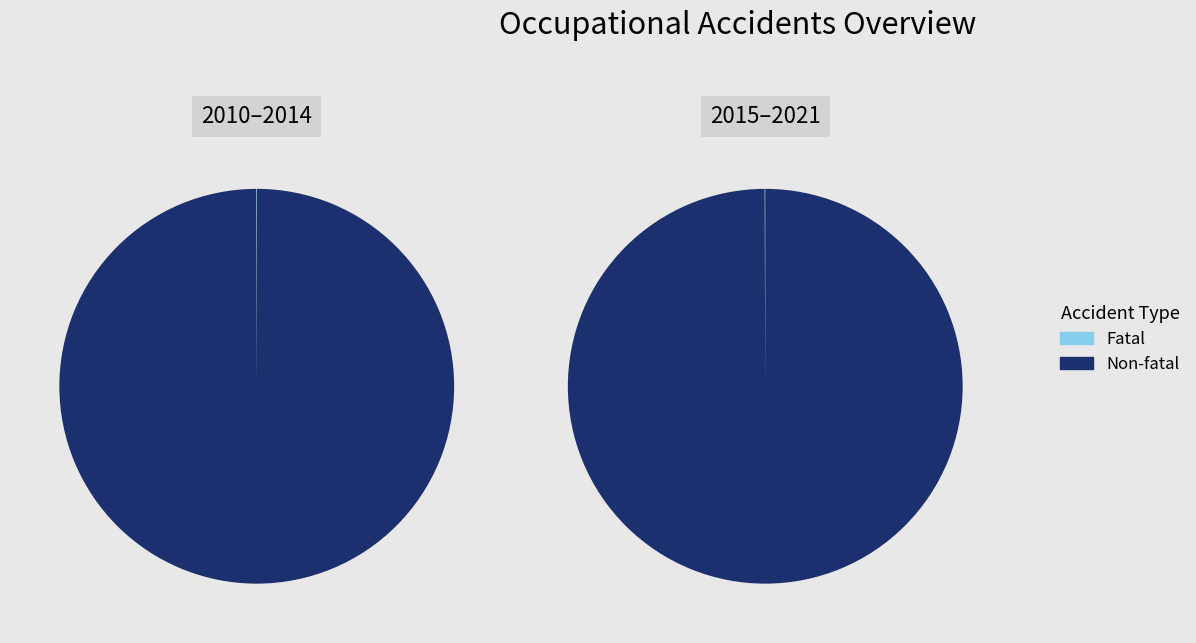

Rank the series by their maximum value, from lowest to highest.

Fatal occupational accidents, Non-fatal occupational accidents